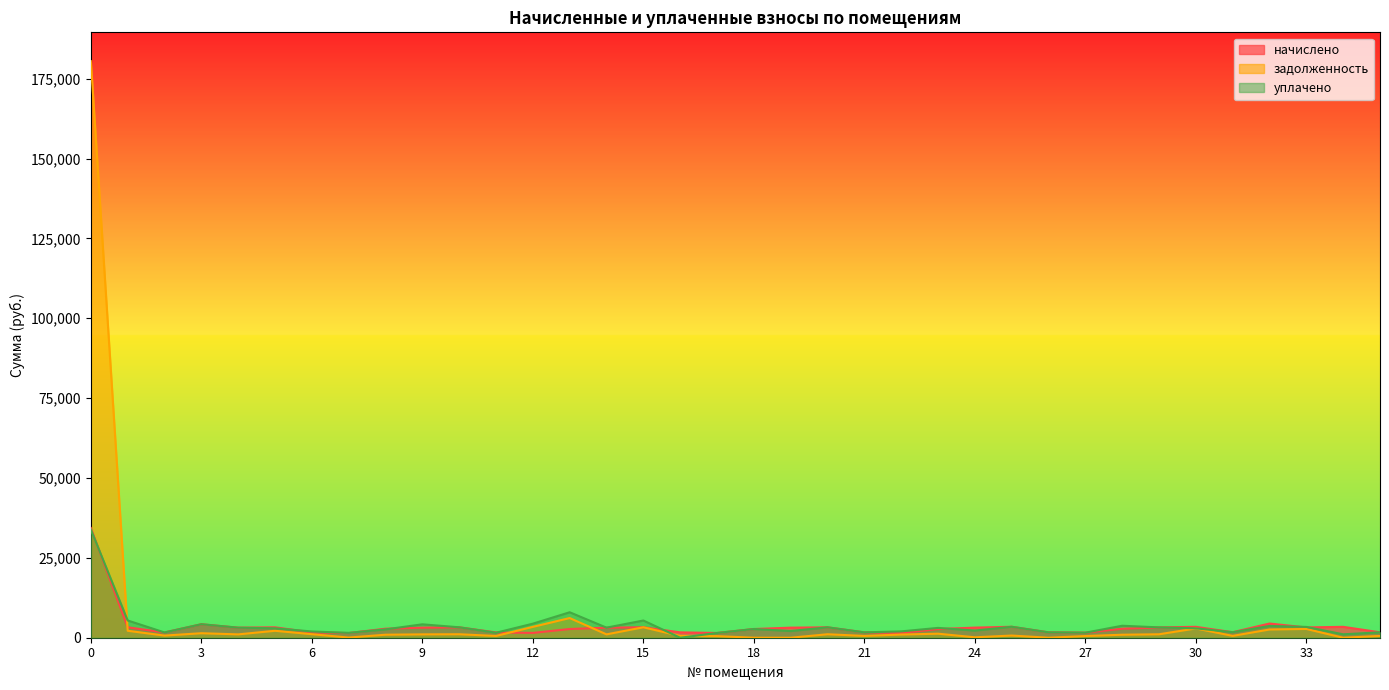

What is the sum of the уплачено values at 4 and 6?

5100.5